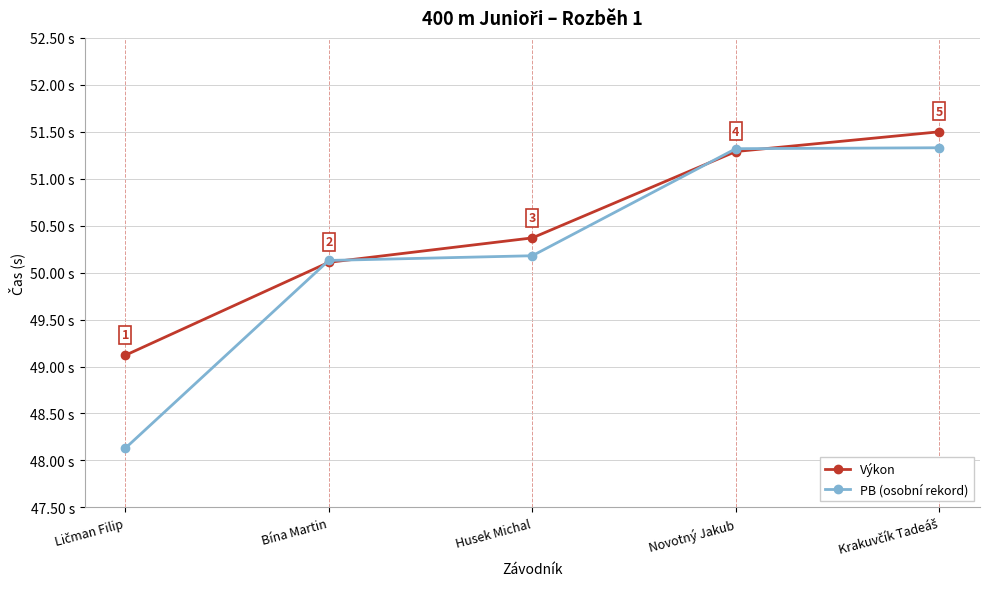

List the series in order of their overall mean, lowest first.

PB (osobní rekord), Výkon